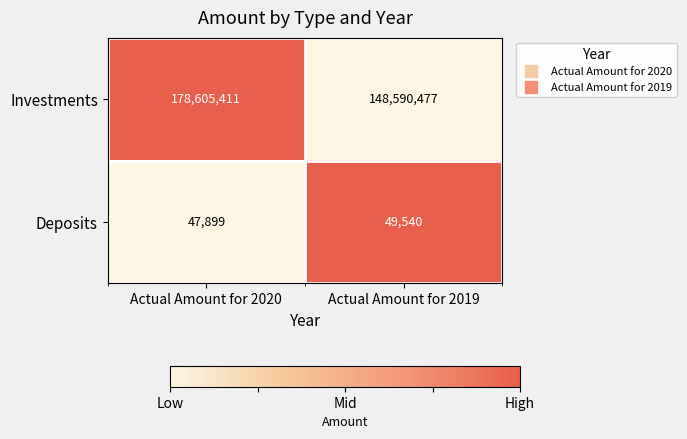

What is the difference between the highest and lowest values at Actual Amount for 2019?

148540937